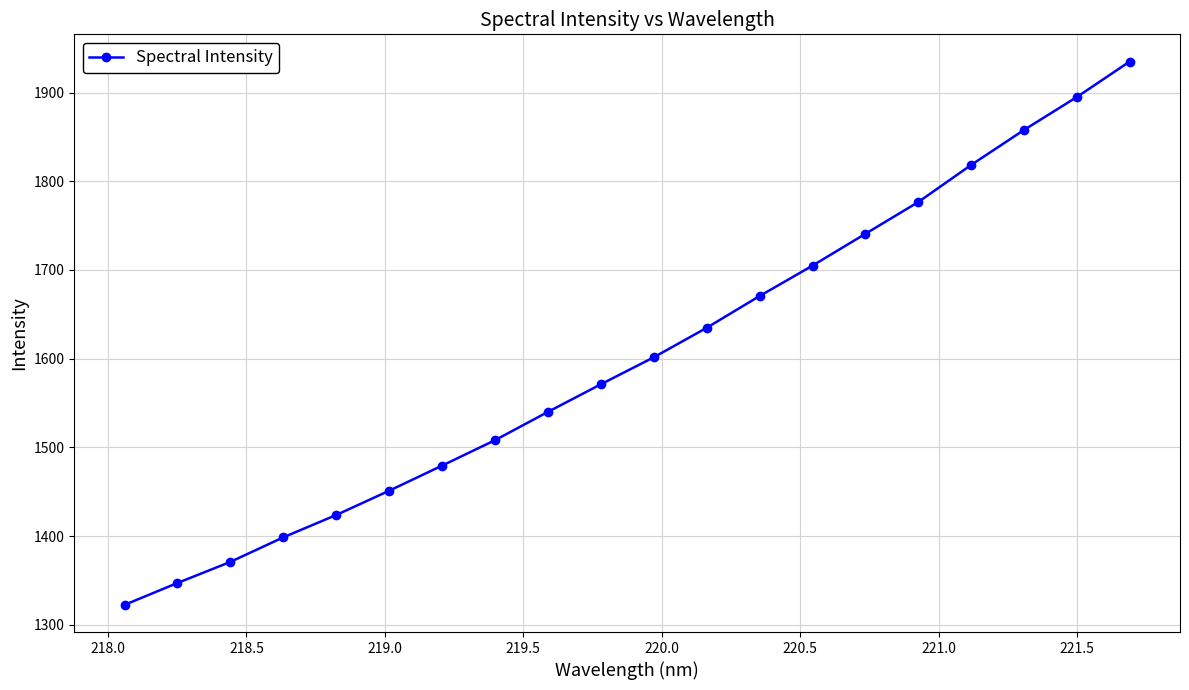

What is the difference between the maximum and minimum values?

612.7